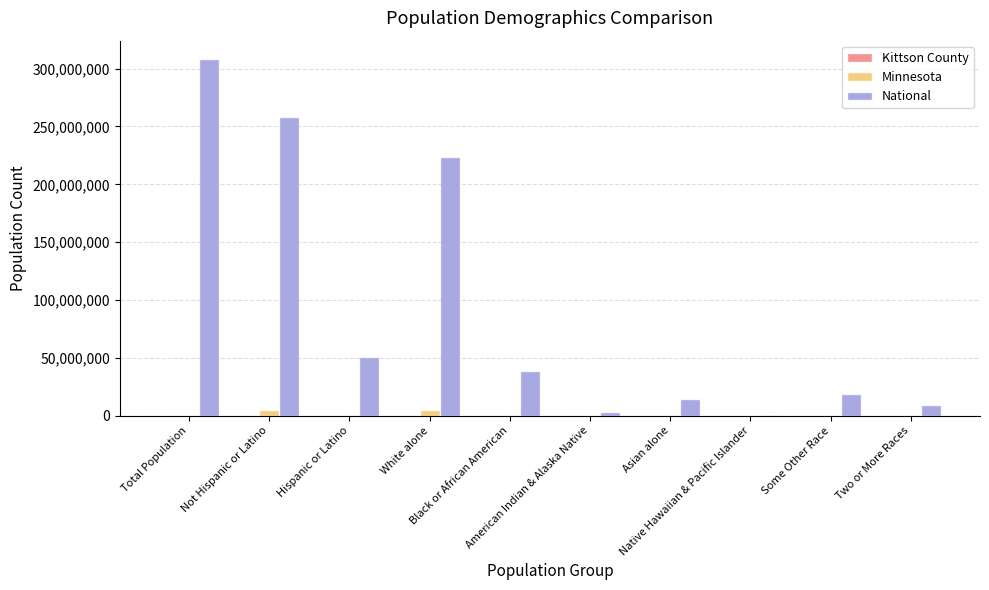

What is the sum of all National values?

926236614